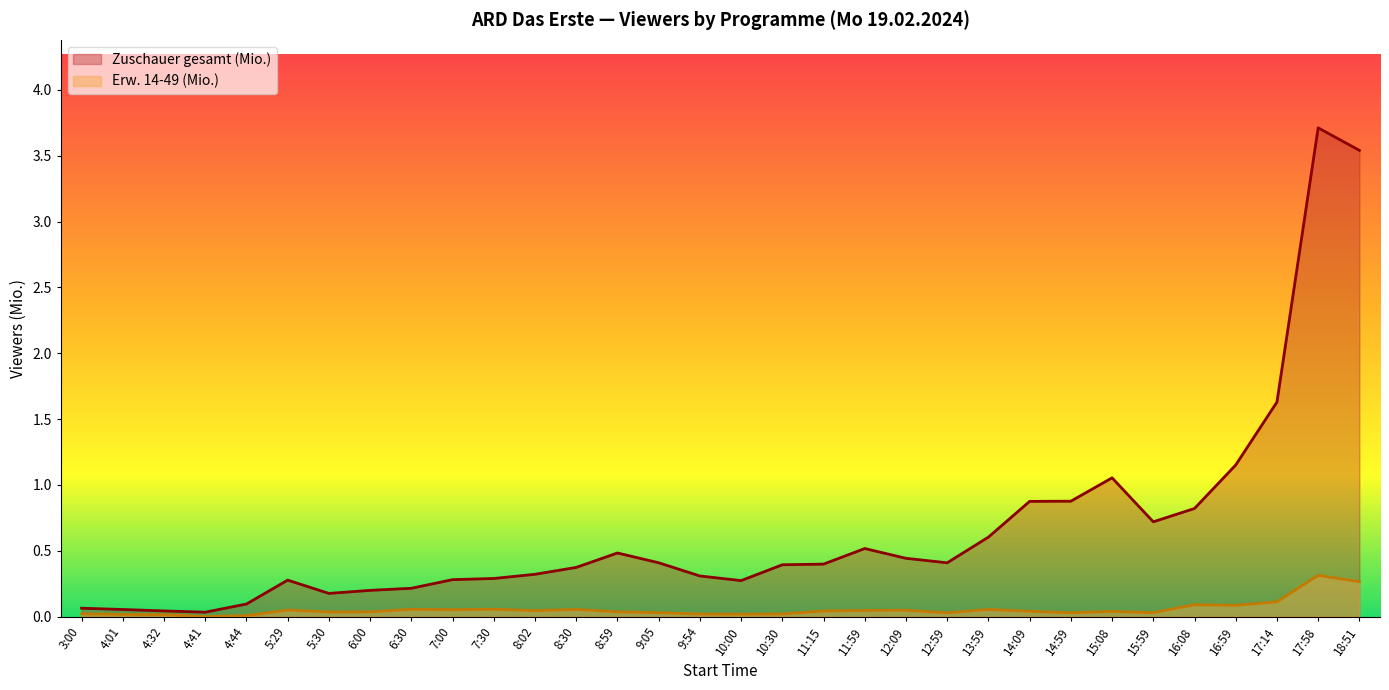

True or false: Erw. 14-49 (Mio.) has a value of 0.0 at 9:05.

True